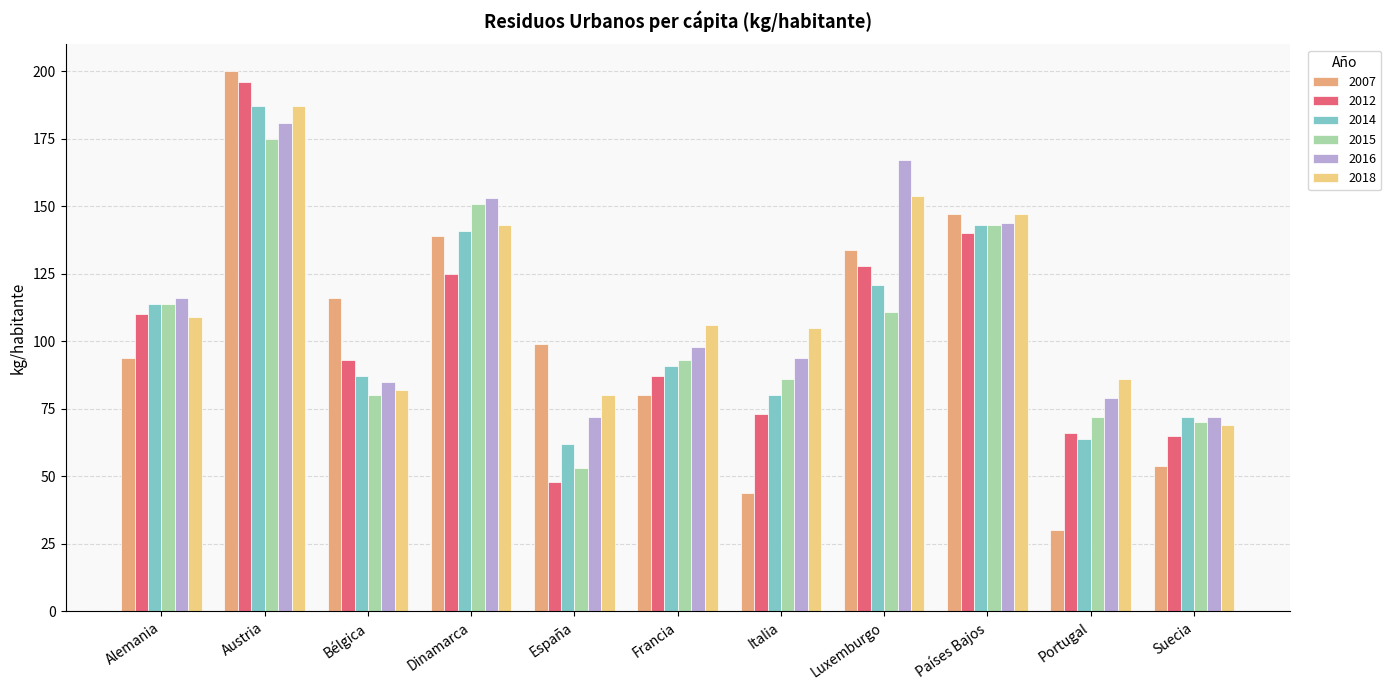

Between Dinamarca and España, which series saw the biggest shift?

2015